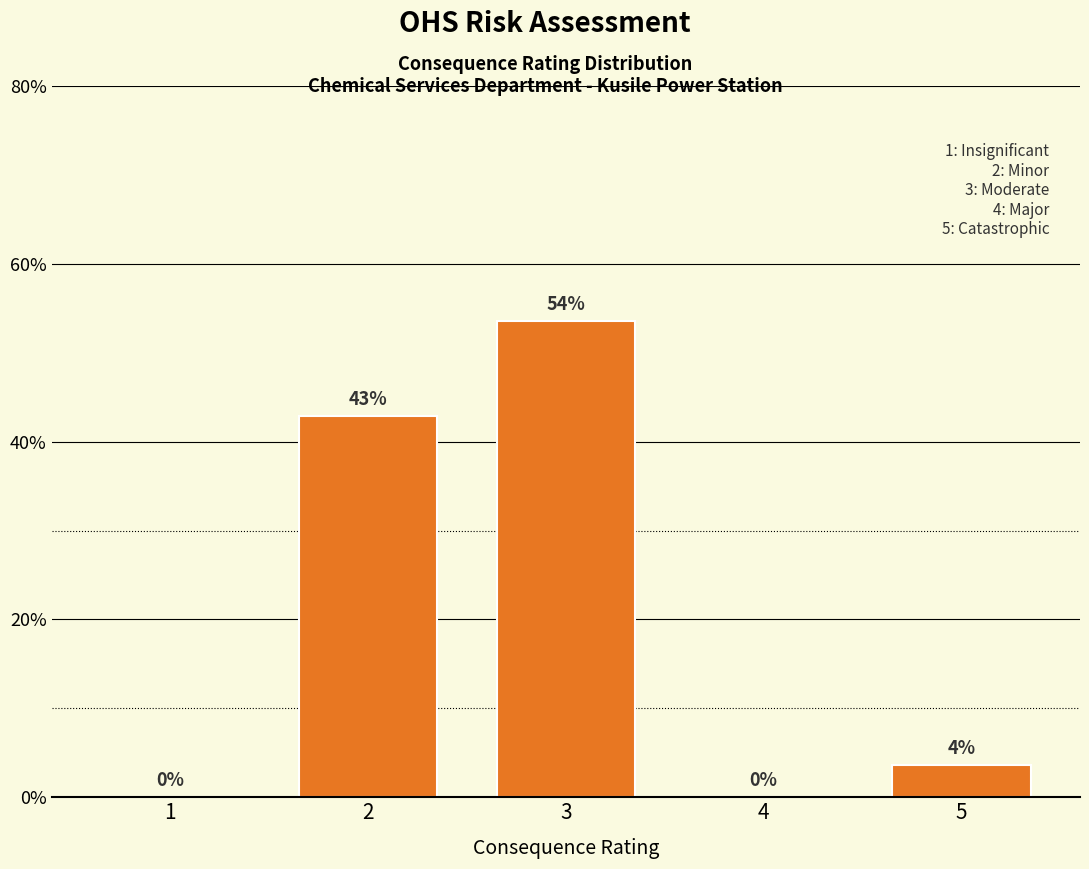

Read the value at 2.

42.9